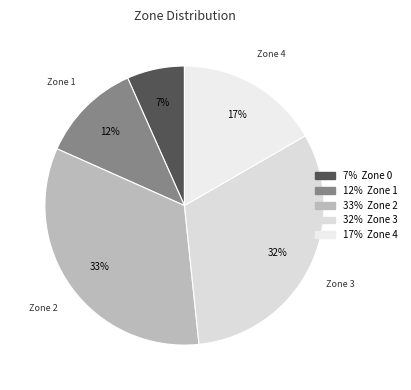

Count the number of slices in the pie.

5